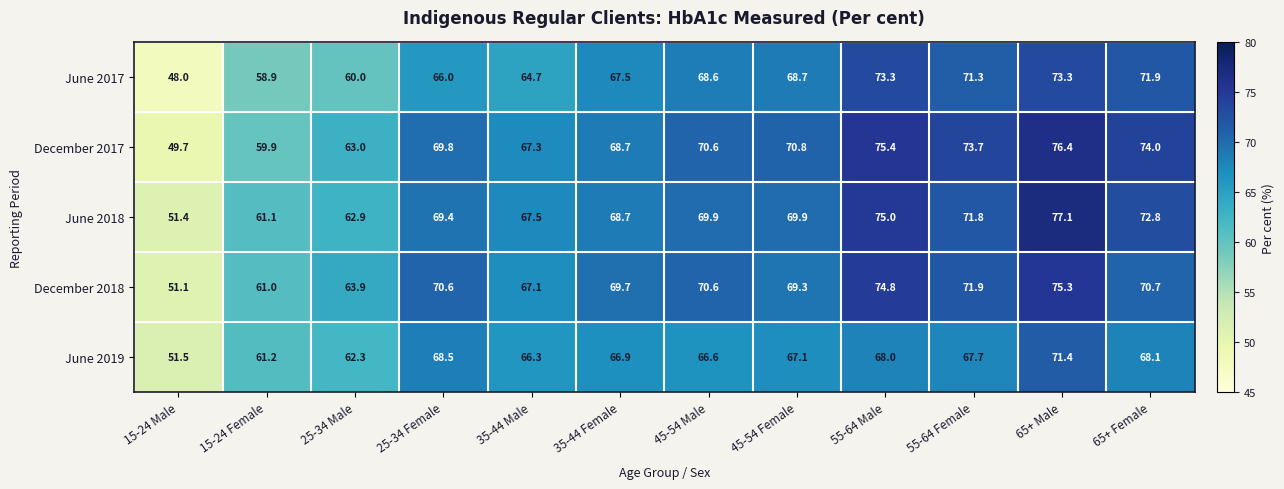

What is the average value of the June 2017 series?

66.0